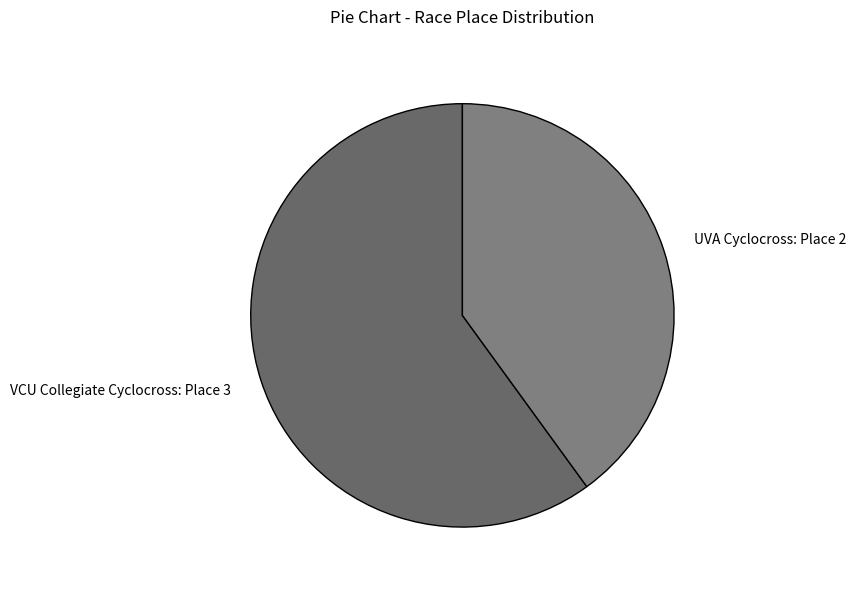

Is it true that UVA Cyclocross is 40% of the pie?

True